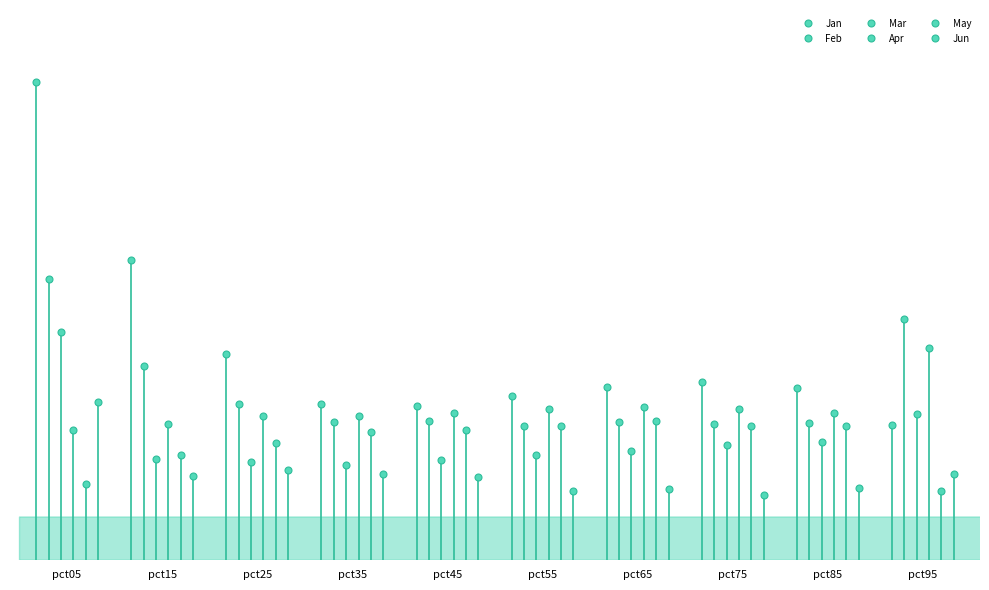

True or false: May and Jan cross at least once.

False